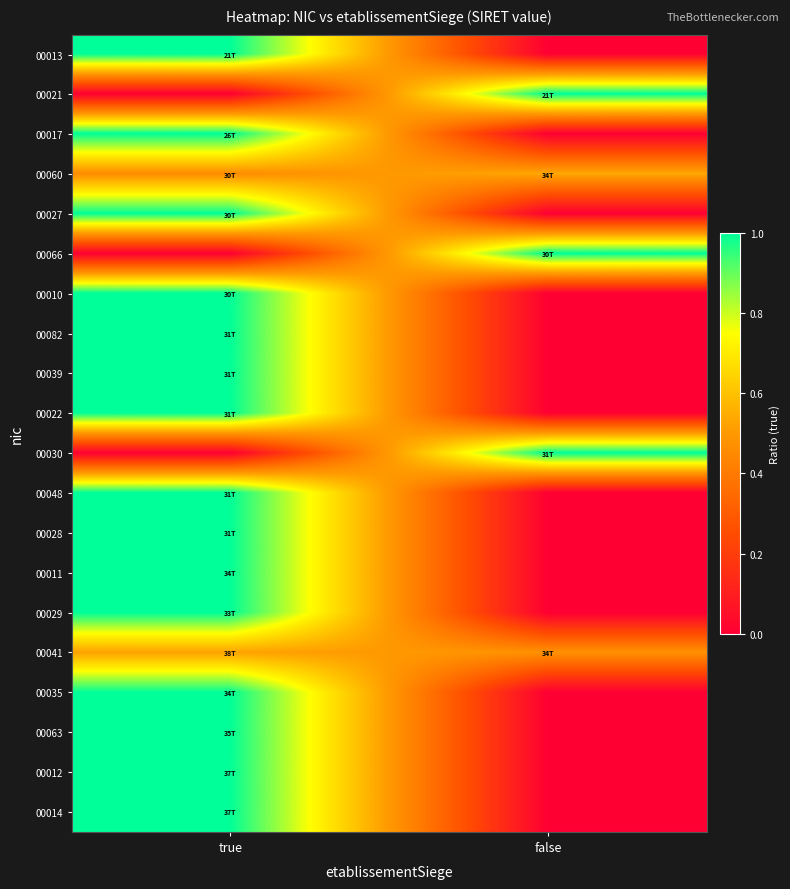

Which category has the lowest value across all series?

false